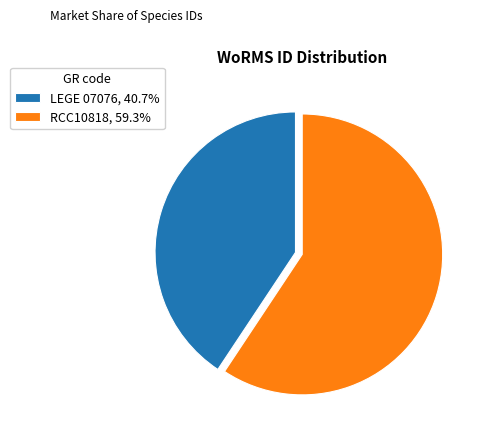

Does LEGE 07076 represent more than half of the total?

No